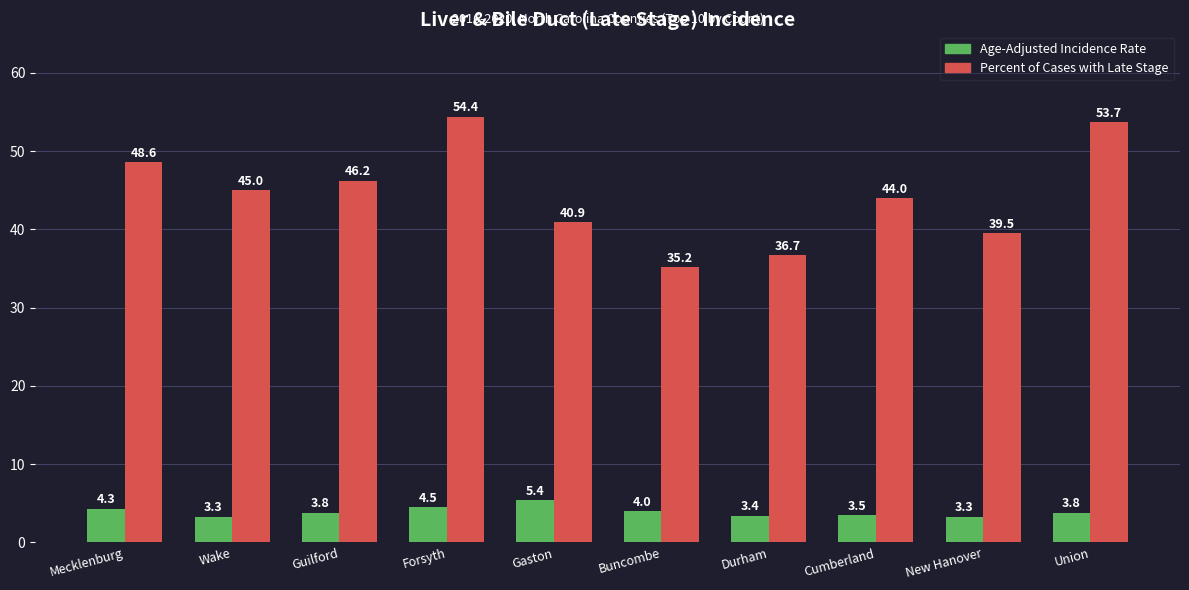

List the series in order of their peak value, highest first.

Percent of Cases with Late Stage, Age-Adjusted Incidence Rate